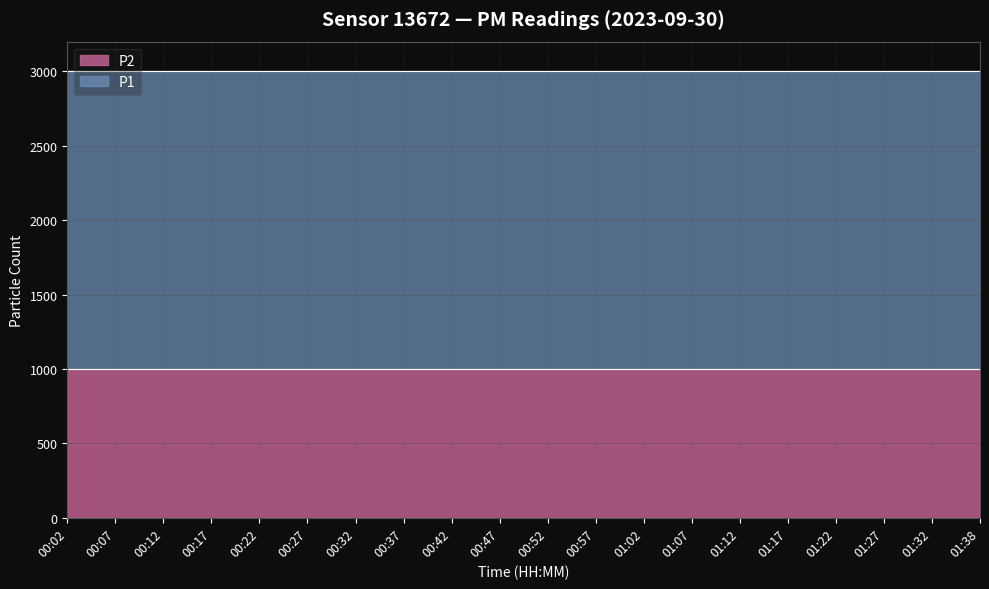

Reading left to right, what are all the values shown in this chart?

P1: 1999.9	1999.9	1999.9	1999.9	1999.9	1999.9	1999.9	1999.9	1999.9	1999.9	1999.9	1999.9	1999.9	1999.9	1999.9	1999.9	1999.9	1999.9	1999.9	1999.9
P2: 999.9	999.9	999.9	999.9	999.9	999.9	999.9	999.9	999.9	999.9	999.9	999.9	999.9	999.9	999.9	999.9	999.9	999.9	999.9	999.9